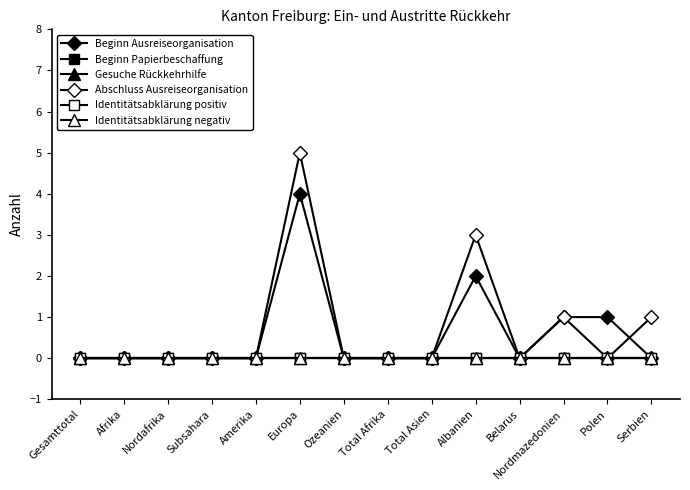

What is the sum of all Abschluss Ausreiseorganisation values?

10